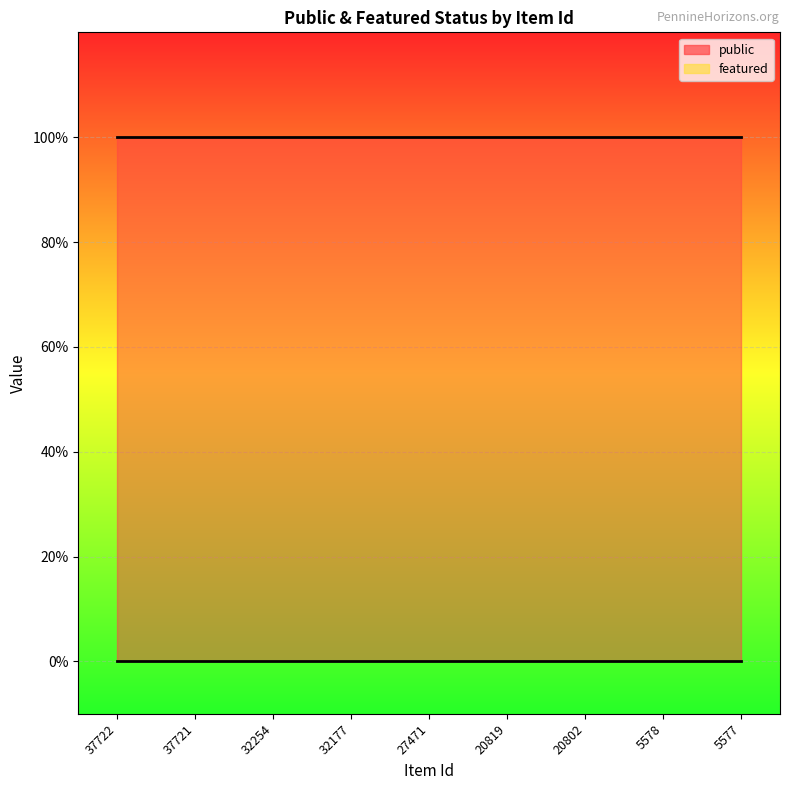

How many lines are shown in the chart?

2